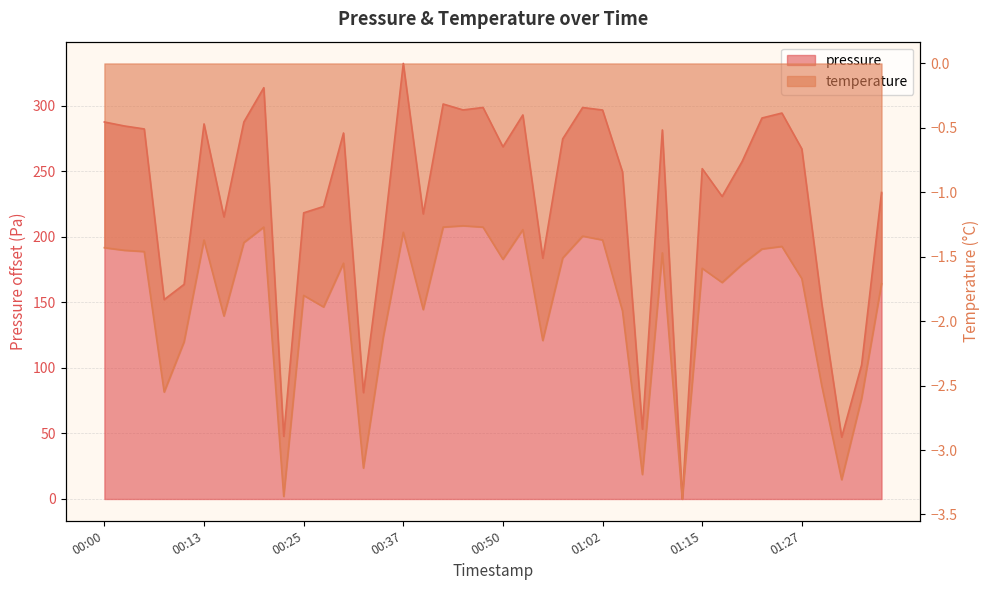

At how many categories does at least one series exceed 162?

32